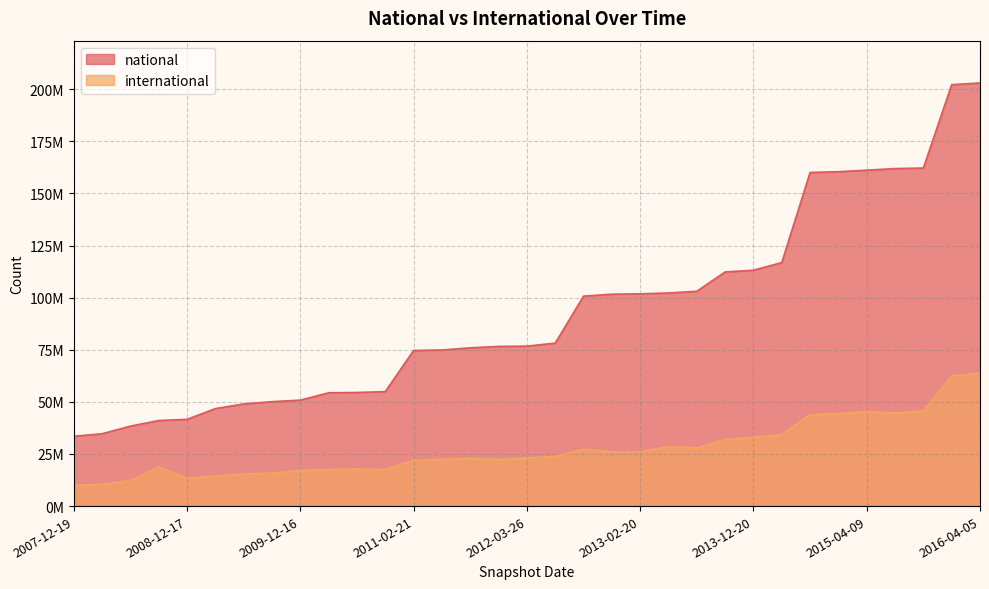

What are all the series names shown in the legend?

national, international